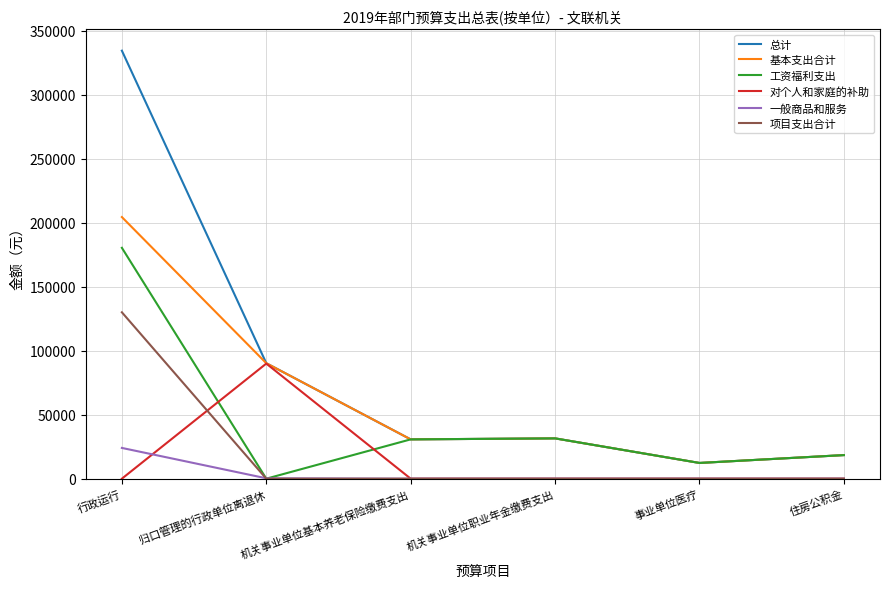

What is the difference between the highest and lowest values at 机关事业单位基本养老保险缴费支出?

30712.8